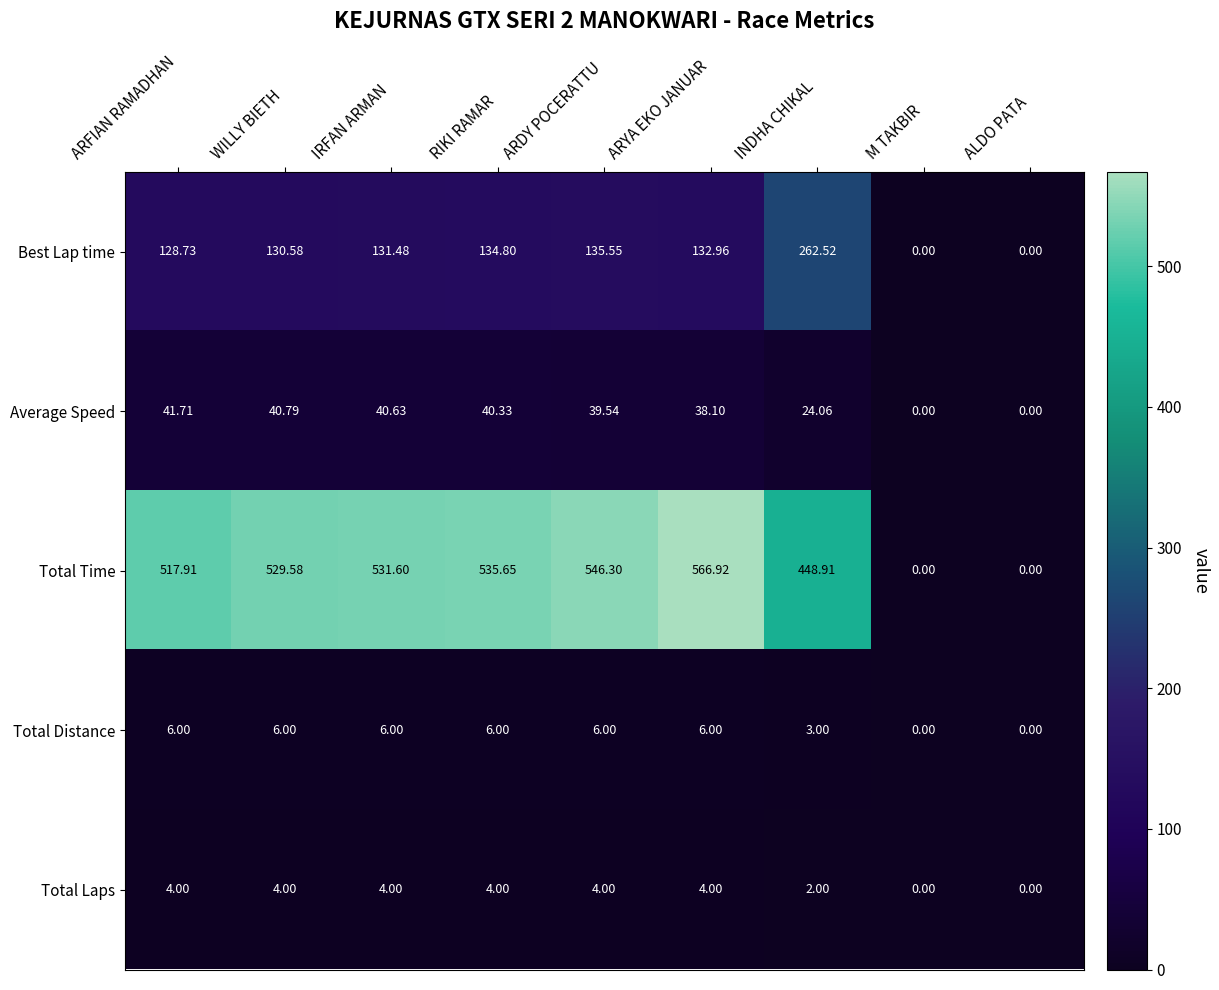

Which series has the largest range (max minus min)?

Total Time